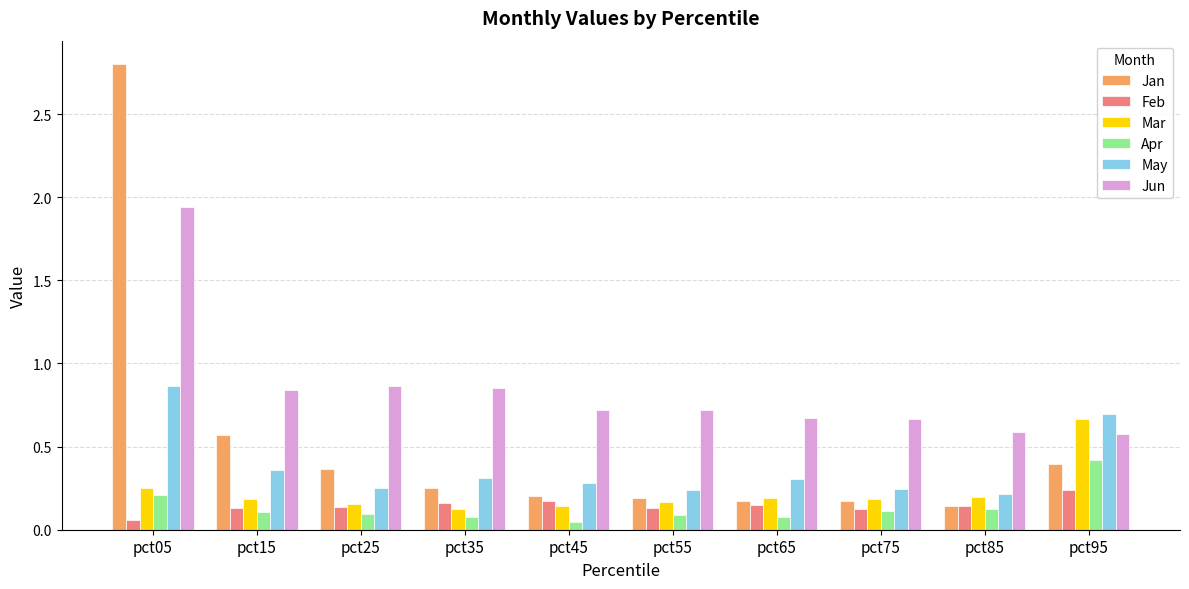

Which series has the largest range (max minus min)?

Jan